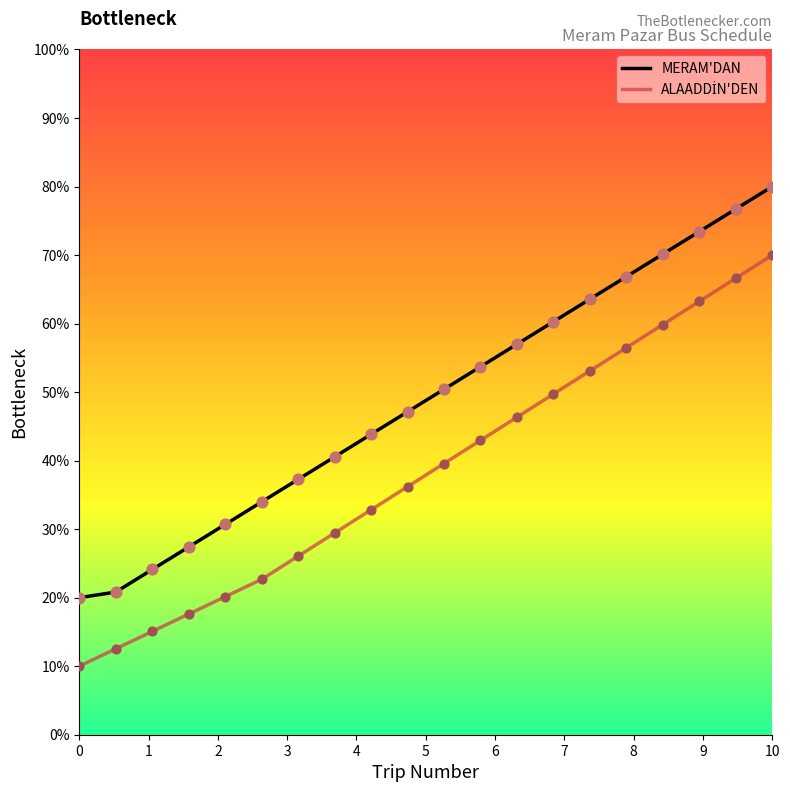

At how many categories does at least one series exceed 51?

9